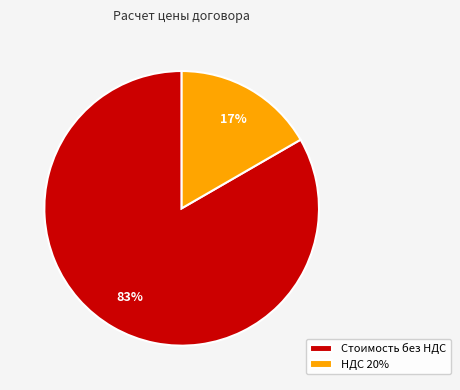

To the nearest percent, what portion does НДС 20% represent?

17%